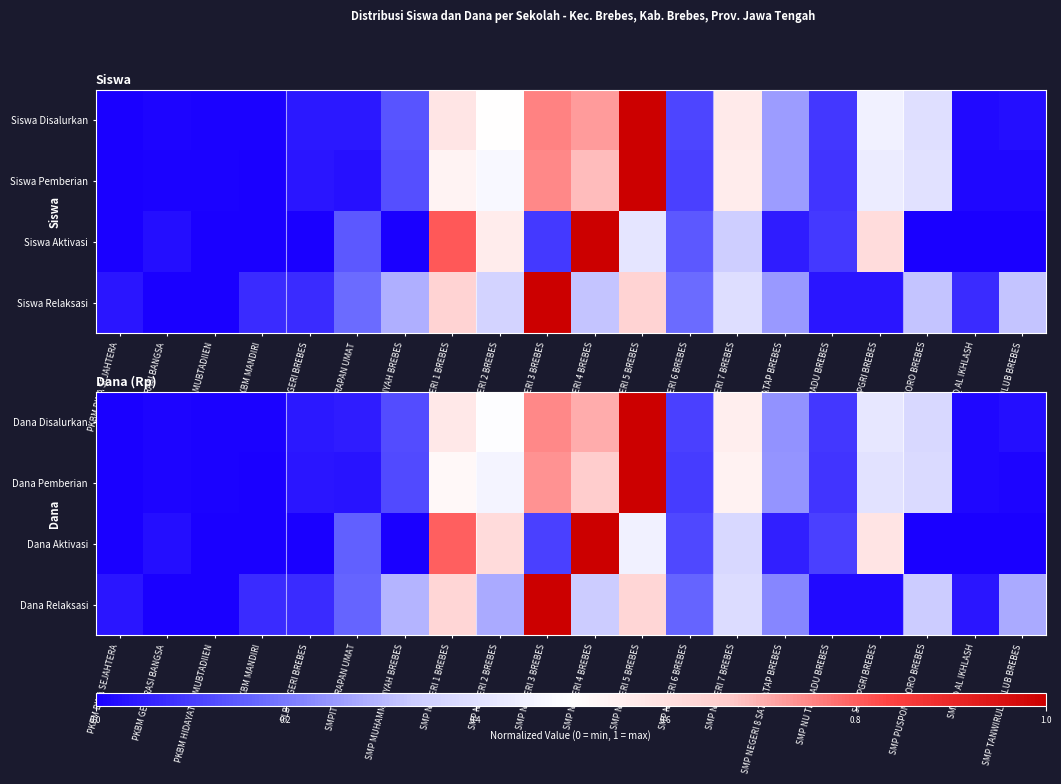

Between SMPIT HARAPAN UMAT and SMP NEGERI 3 BREBES, which series saw the biggest shift?

Dana Relaksasi